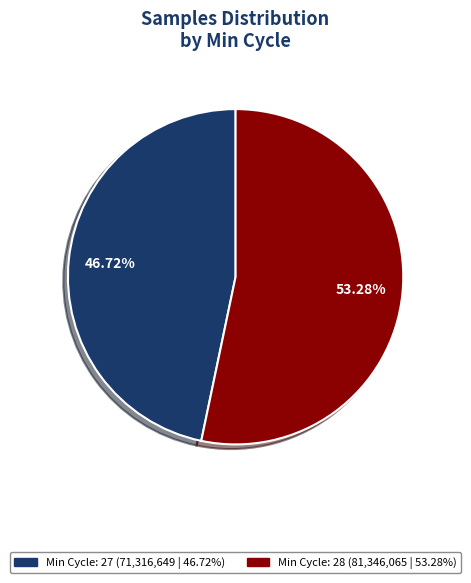

Is there any slice that represents more than half of the pie?

Yes